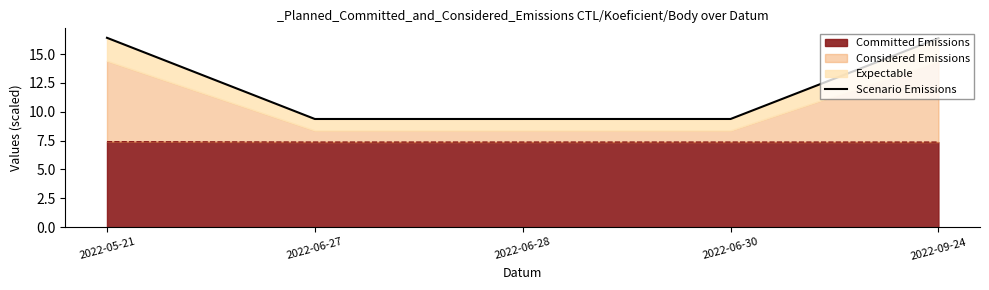

Does the chart have visible grid lines?

No